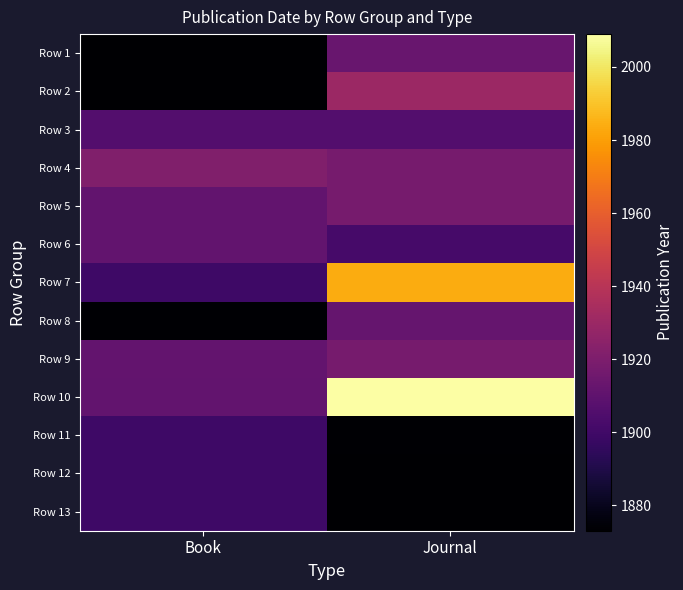

Reading left to right, list all the values displayed in this chart.

Row 1: Book=1873.0	Journal=1913.0
Row 2: Book=1873.0	Journal=1930.0
Row 3: Book=1906.0	Journal=1906.0
Row 4: Book=1921.0	Journal=1917.7
Row 5: Book=1911.0	Journal=1917.7
Row 6: Book=1911.0	Journal=1902.0
Row 7: Book=1899.1	Journal=1984.0
Row 8: Book=1874.0	Journal=1912.0
Row 9: Book=1911.5	Journal=1917.7
Row 10: Book=1911.0	Journal=2009.0
Row 11: Book=1899.1	Journal=1874.0
Row 12: Book=1899.1	Journal=1873.5
Row 13: Book=1899.1	Journal=1873.0